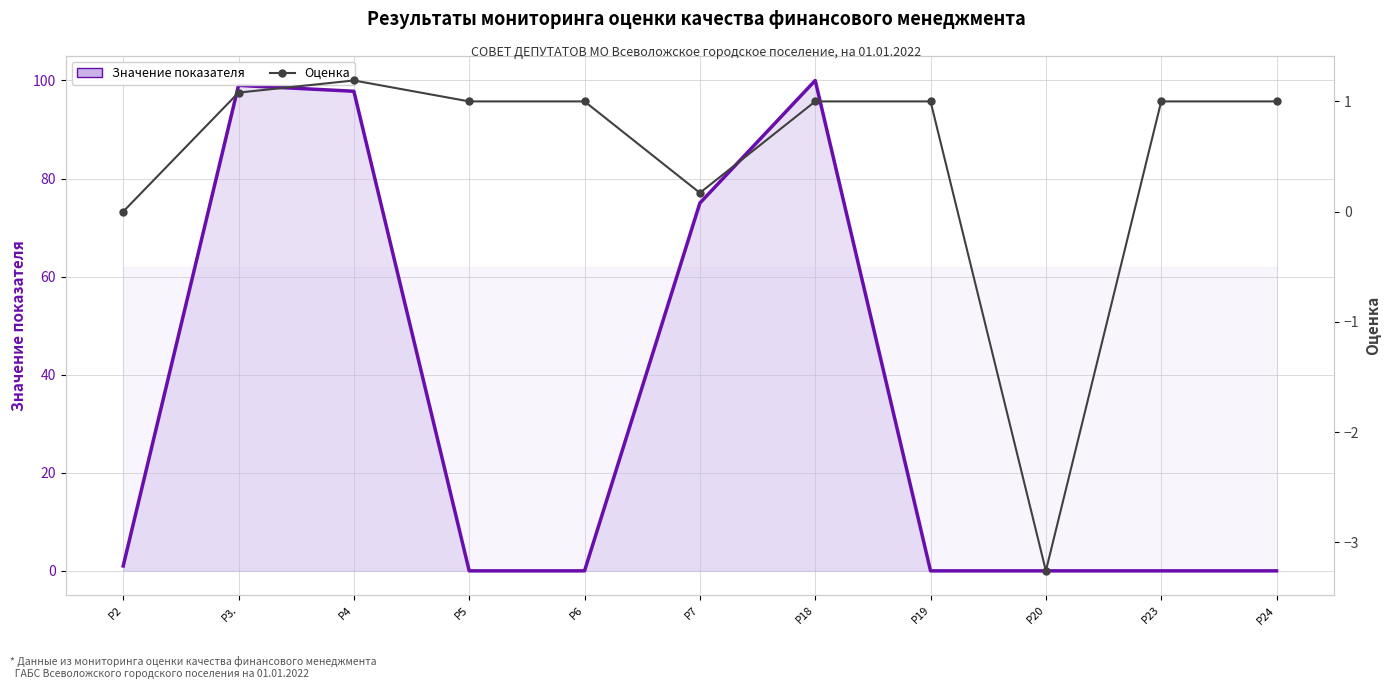

Which series has the largest range (max minus min)?

Значение показателя (линия)